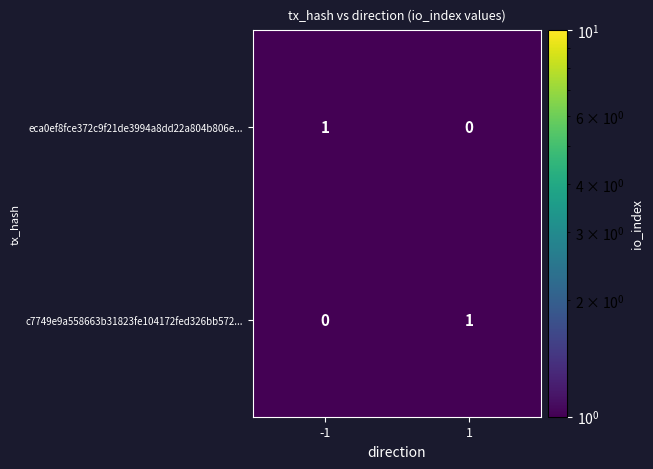

At 1, list the series in order from largest to smallest.

c7749e9a558663b31823fe104172fed326bb572..., eca0ef8fce372c9f21de3994a8dd22a804b806e...